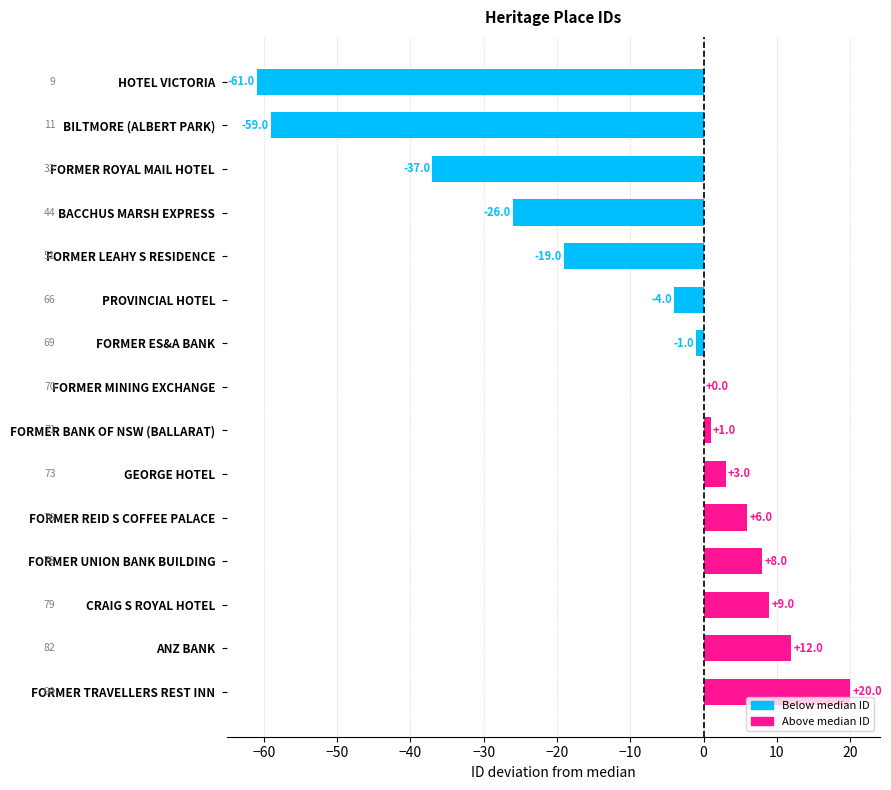

What is the approximate value at BILTMORE (ALBERT PARK), to the nearest 5?

-60